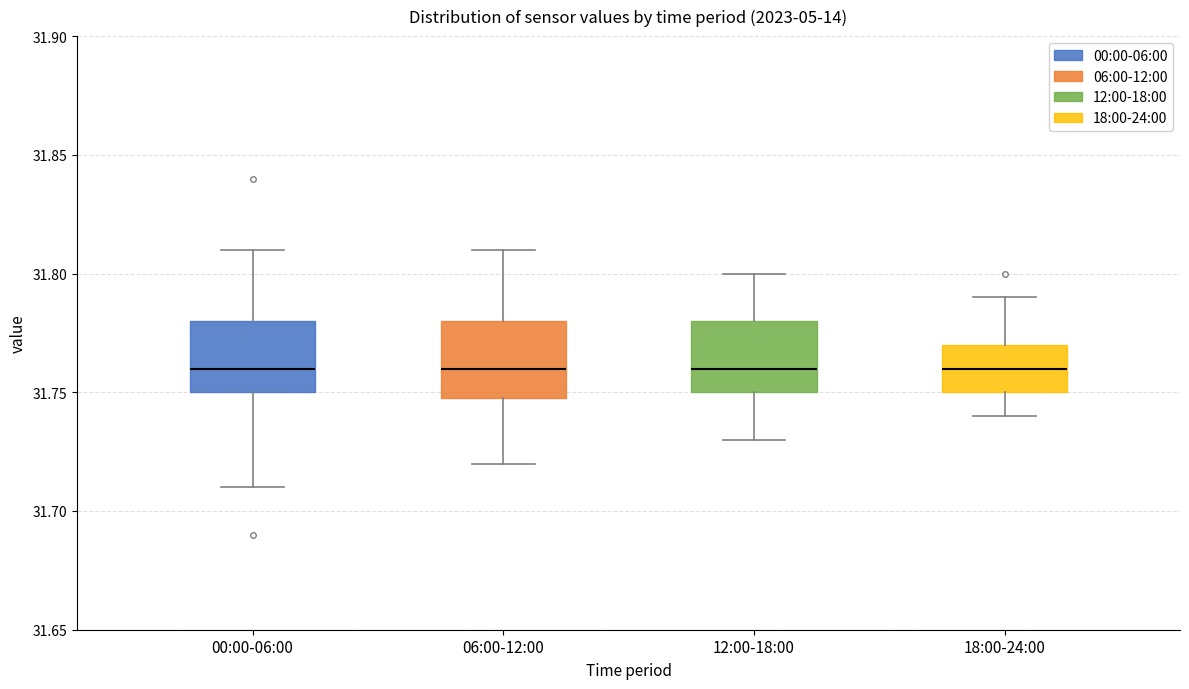

Reading left to right, transcribe this box plot: for each box, give where its median line is, the range the box spans, and where its two whiskers end, as read against the y-axis. The values are not printed on the chart, so give them approximately, as read against the axis.

00:00-06:00: median 31.76, box 31.75 to 31.78, whiskers 31.71 to 31.81
06:00-12:00: median 31.76, box 31.75 to 31.78, whiskers 31.72 to 31.81
12:00-18:00: median 31.76, box 31.75 to 31.78, whiskers 31.73 to 31.80
18:00-24:00: median 31.76, box 31.75 to 31.77, whiskers 31.74 to 31.79